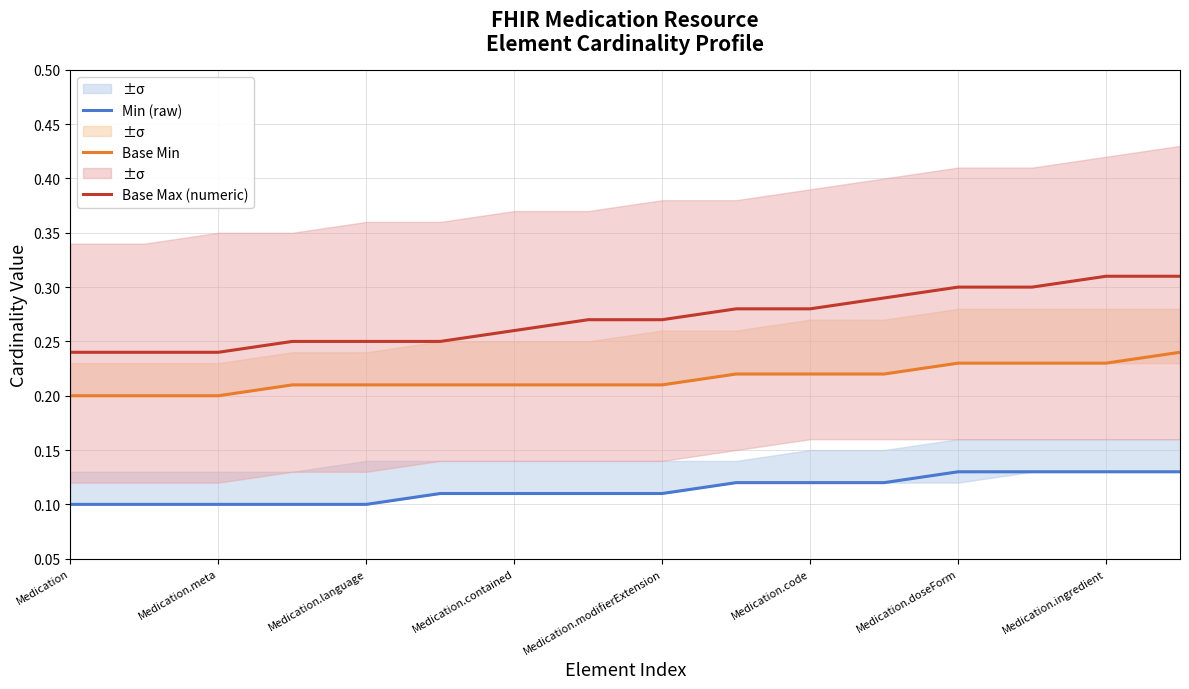

True or false: Base Min and Min (raw) cross at least once.

False